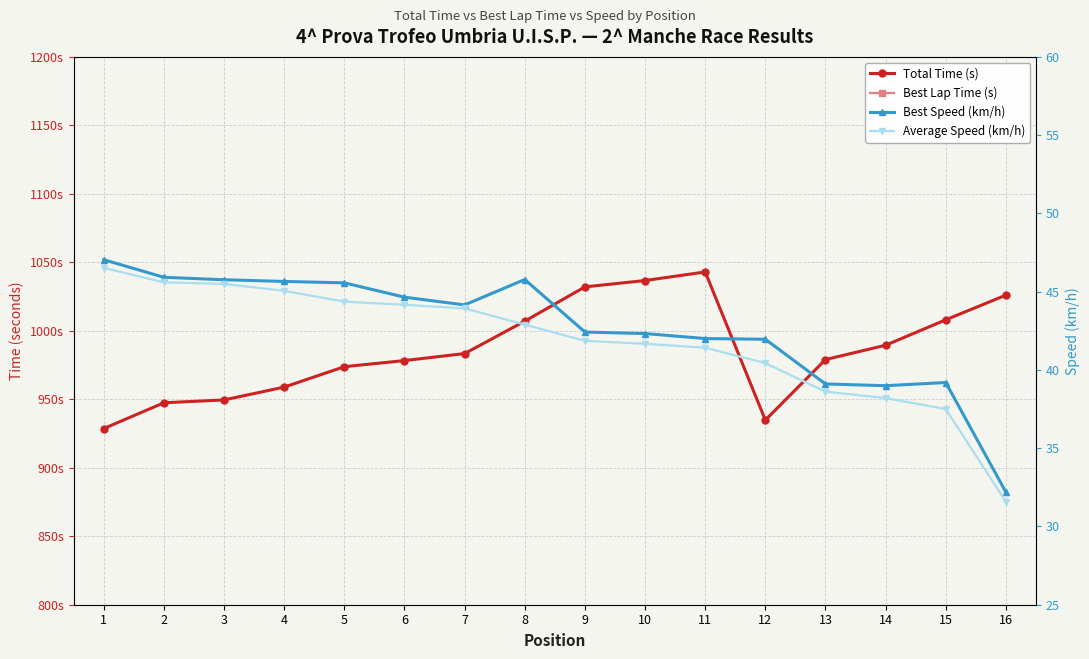

At which category does Best Speed (km/h) reach its first local peak?

8